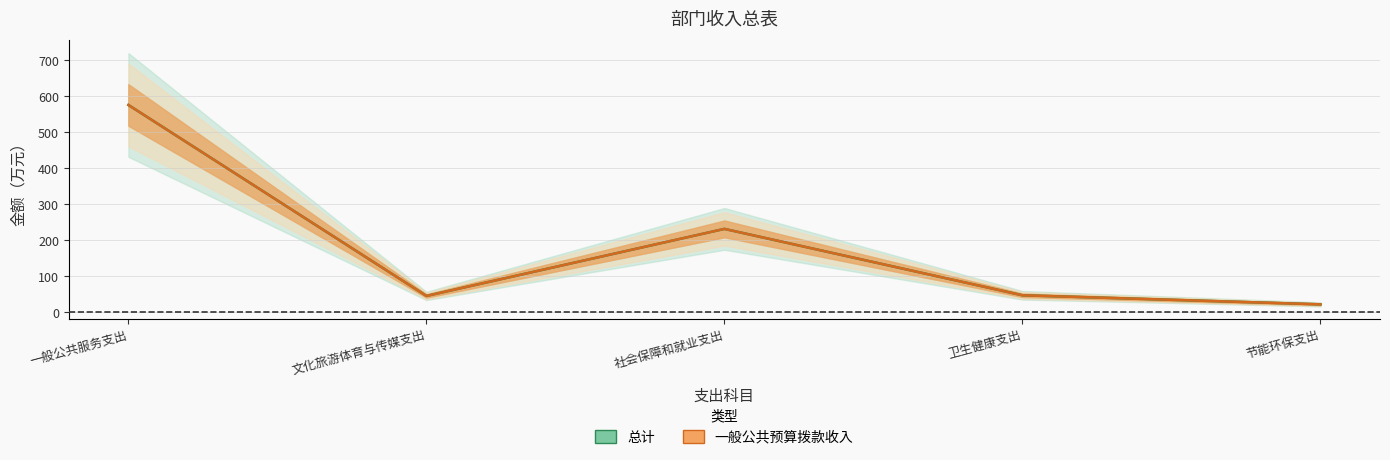

True or false: 总计 has more than 1 points higher than both neighbors.

False